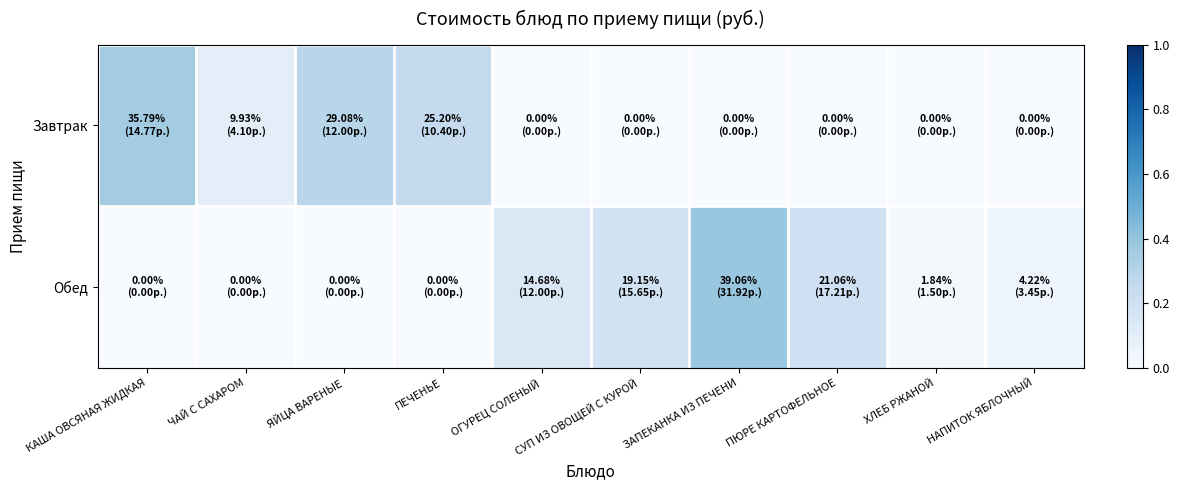

At ЯЙЦА ВАРЕНЫЕ, list the series in order from smallest to largest.

Обед, Завтрак